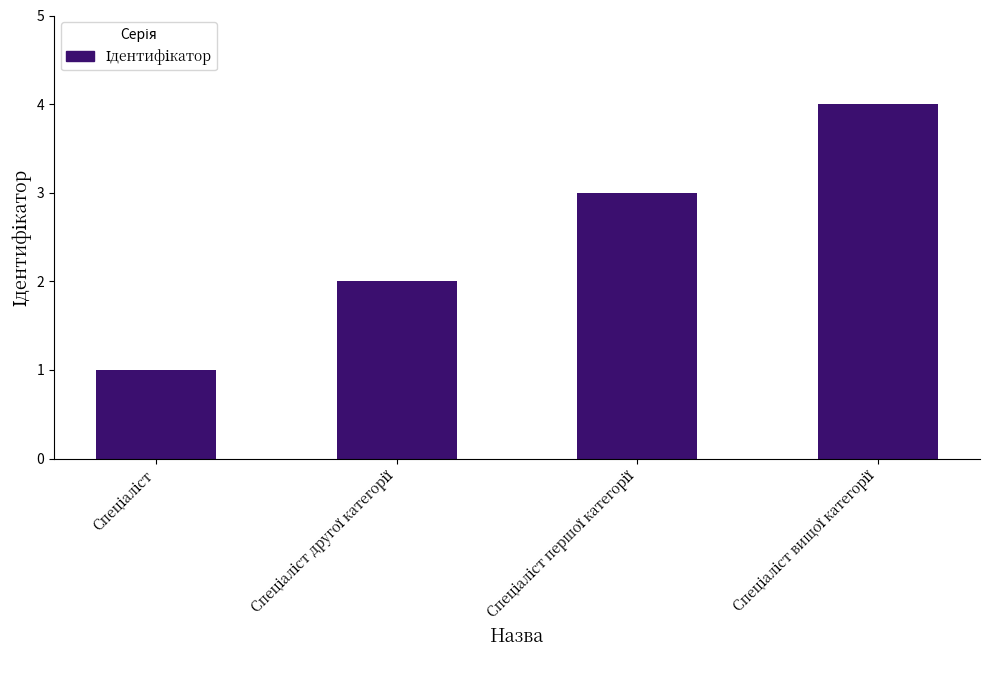

What is the sum of all values?

10